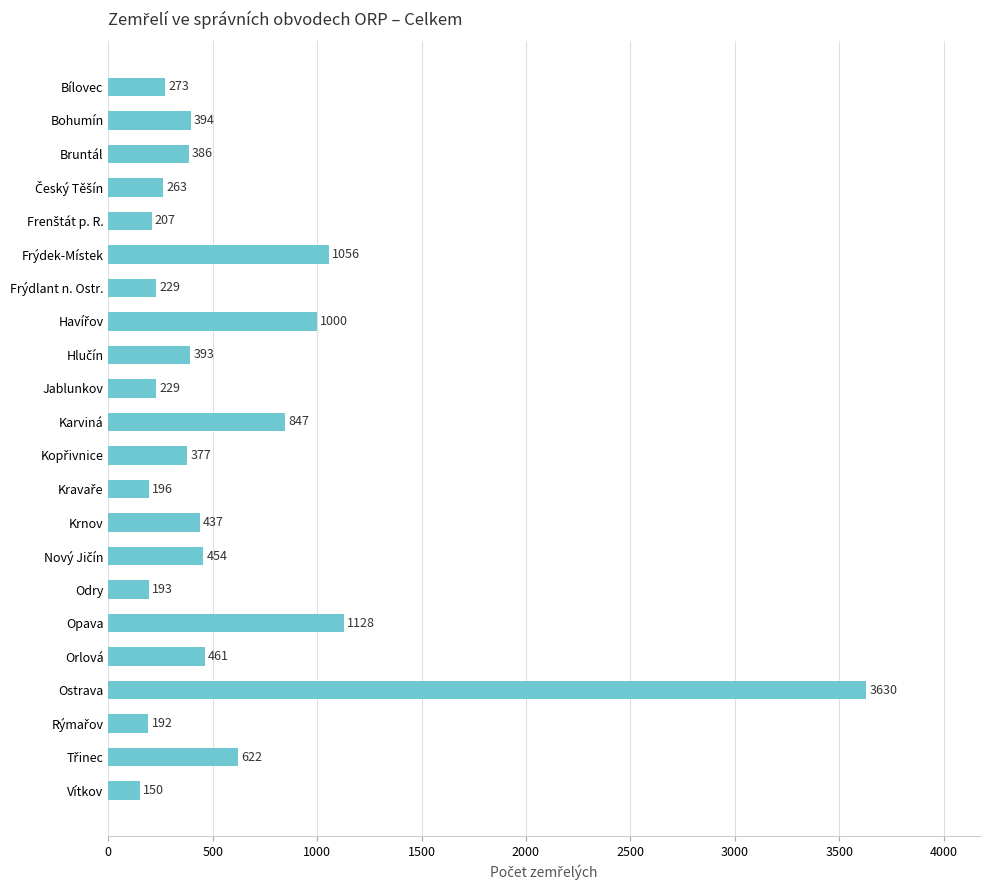

What is the value of the 2nd bar from the top?

394